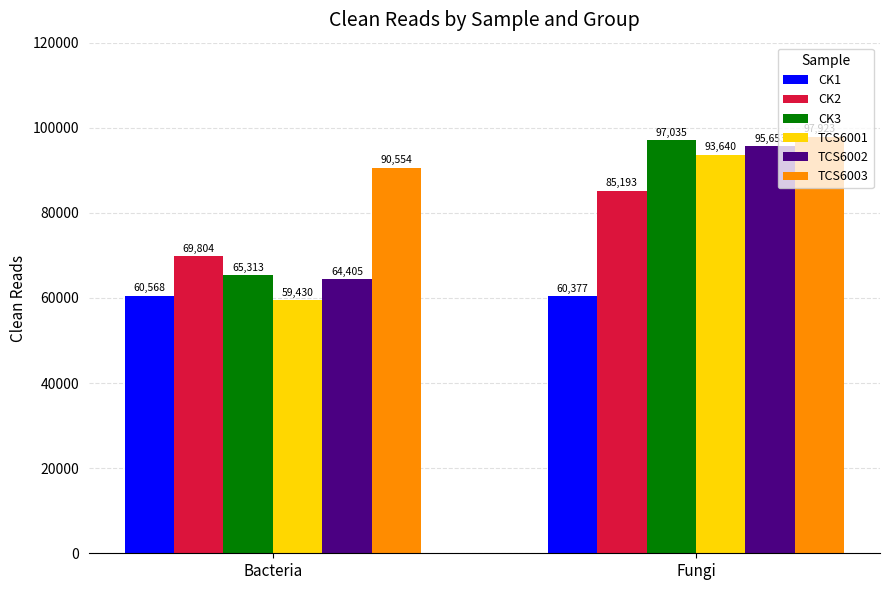

Does the chart contain any negative values?

No